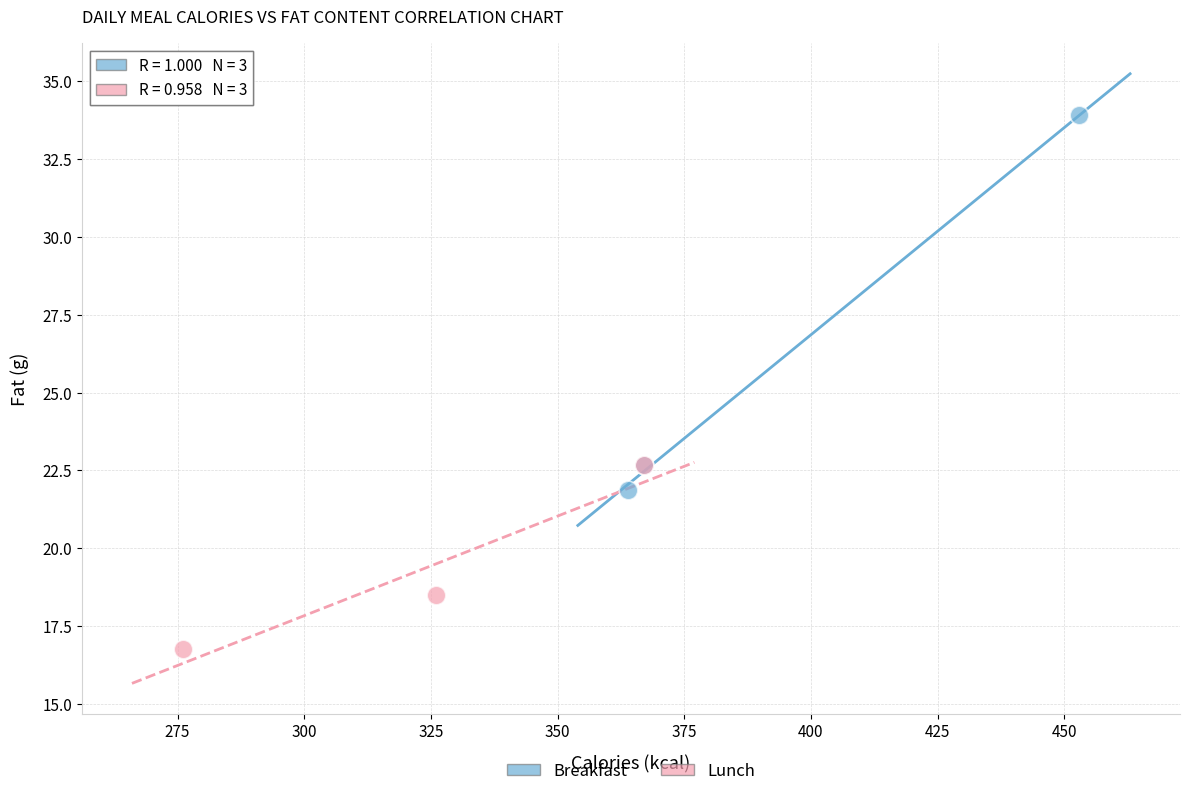

Which series has the widest spread of Y values?

Breakfast